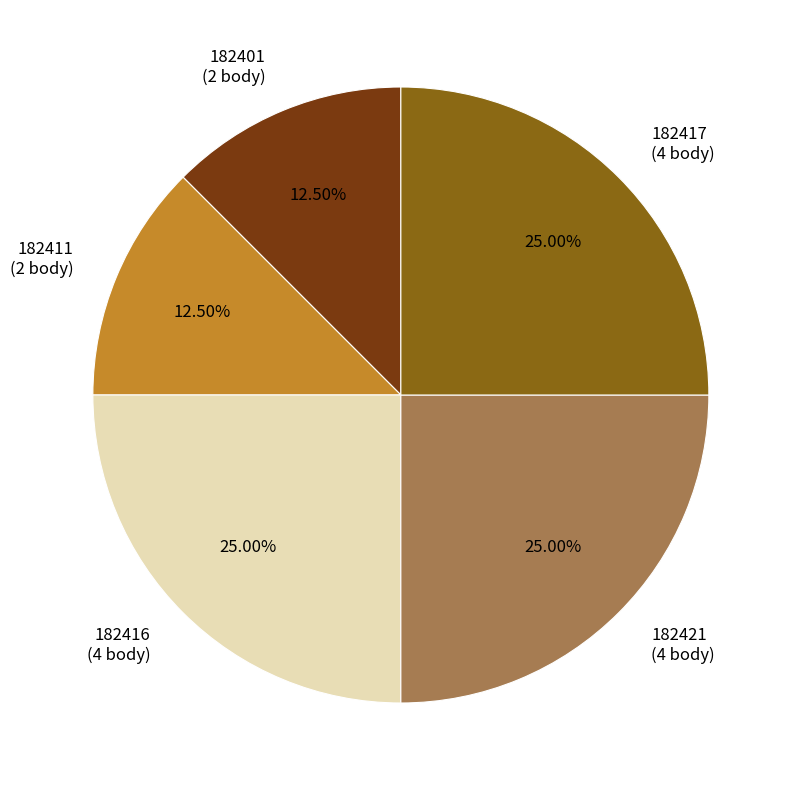

Which has a higher value, 182411 (2 body) or 182421 (4 body)?

182421 (4 body)